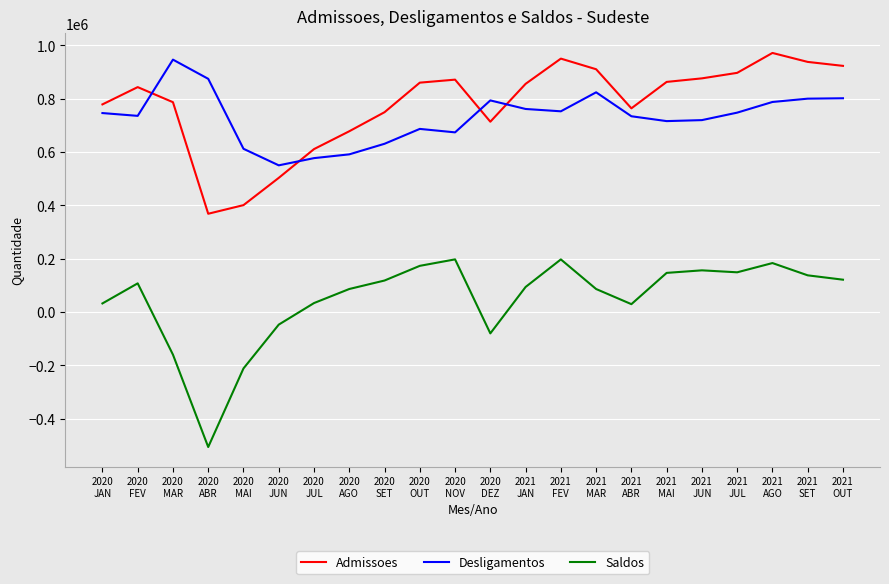

Which series has the widest spread of values?

Saldos